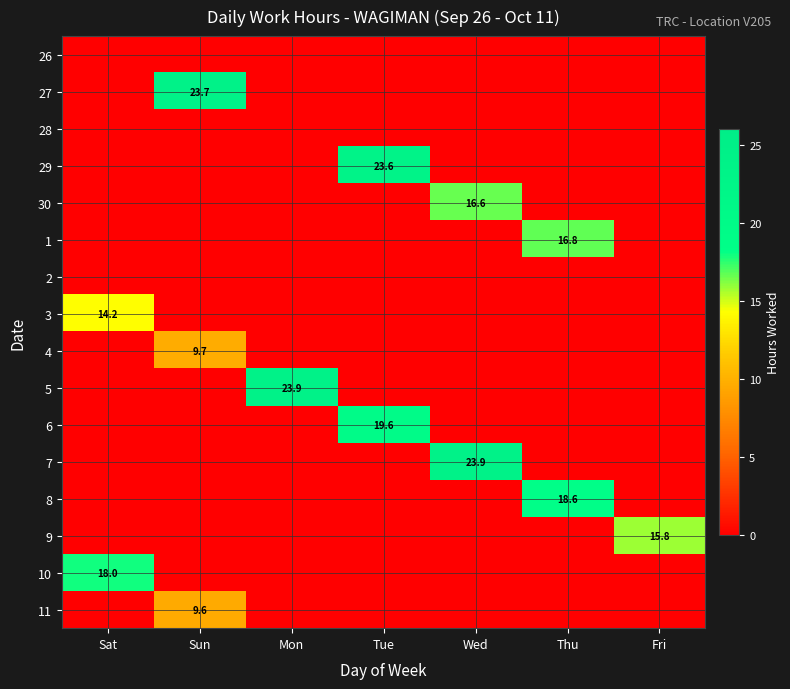

The 9 series shows 15.8 at Fri. True or false?

True